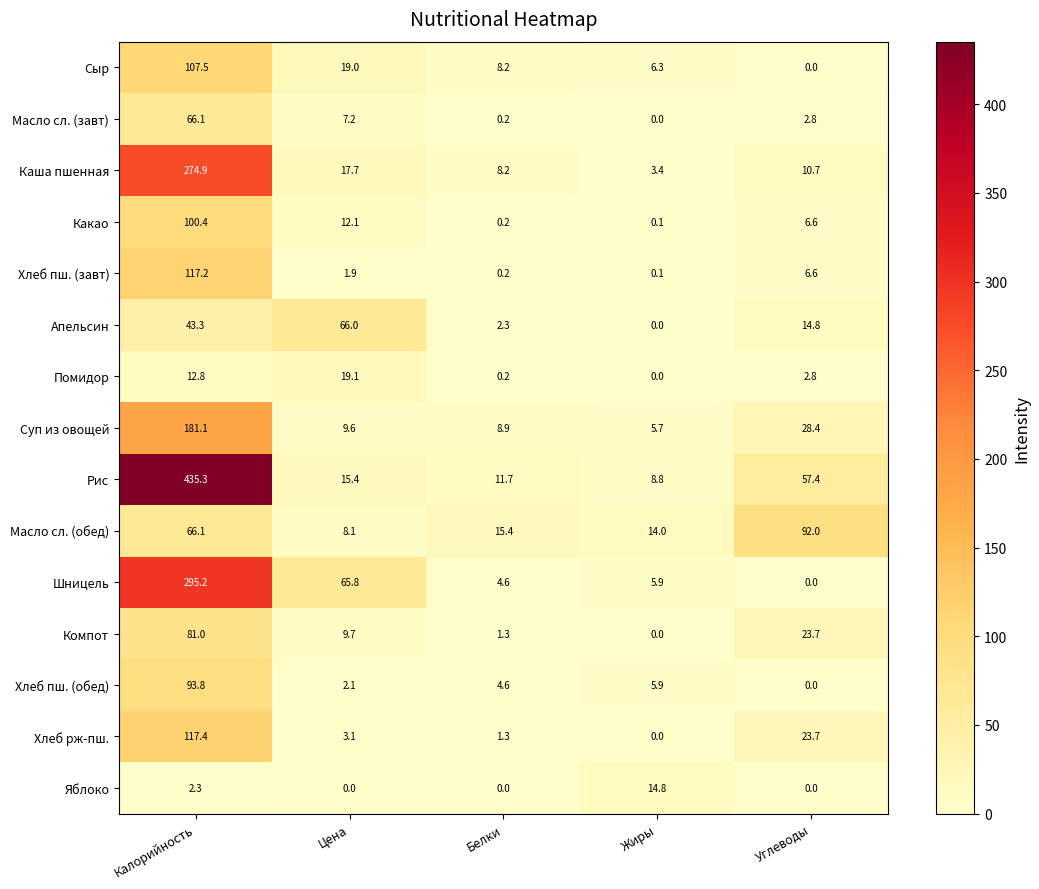

Is the value of Рис at Белки greater than the value of Апельсин at Калорийность?

No